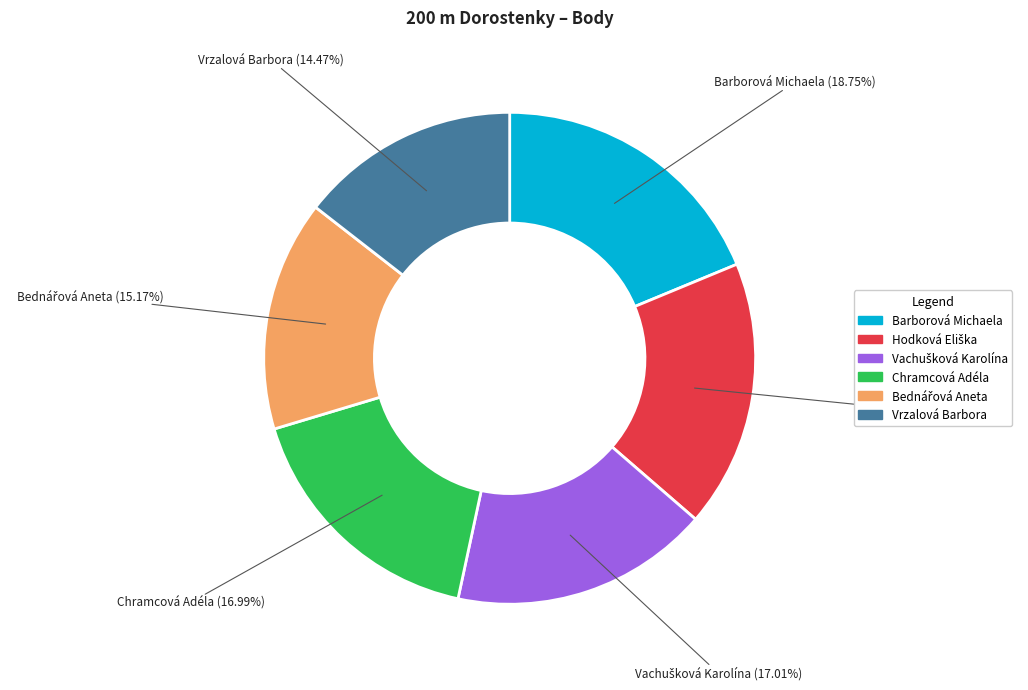

The Chramcová Adéla slice represents 10% of the pie. True or false?

False